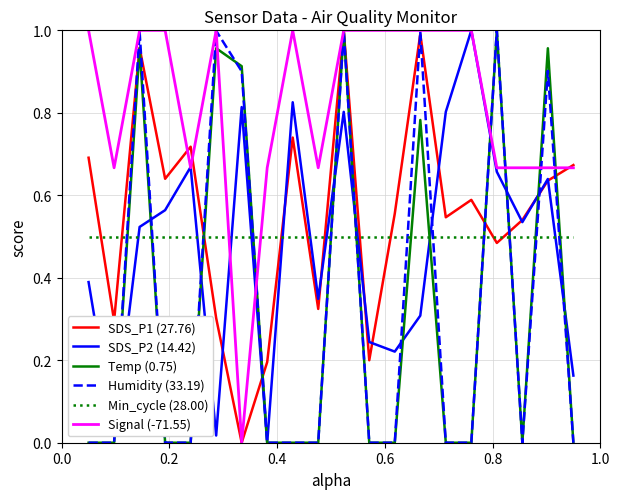

What is the sum of all Signal (-71.55) values?

16.3